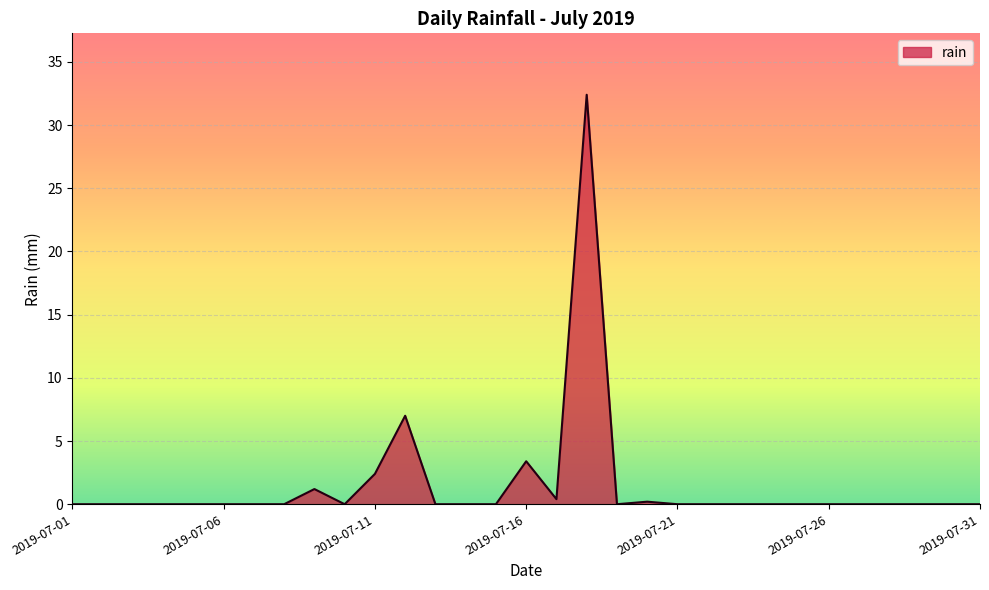

What is the difference between the maximum and minimum values?

32.4